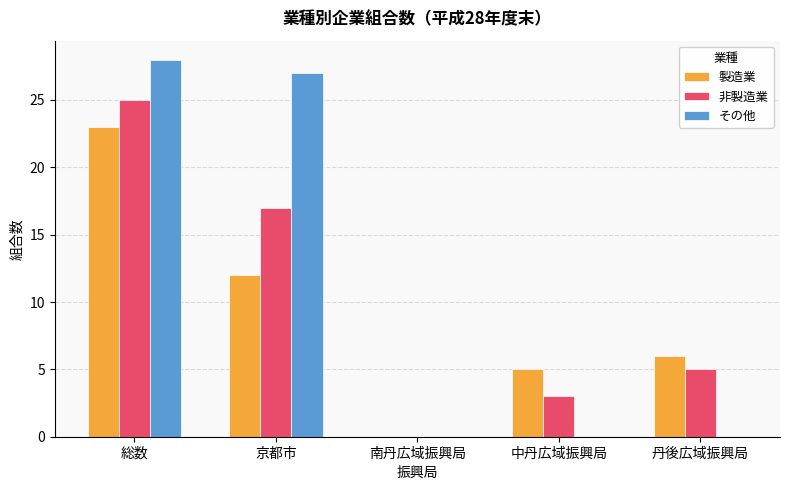

Which category has the highest value in the 非製造業 series?

総数